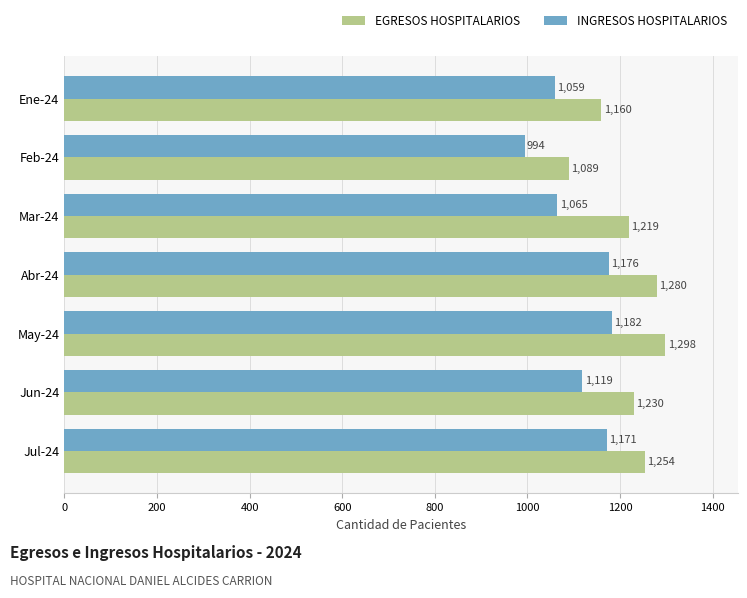

List the series in order of their overall mean, highest first.

EGRESOS HOSPITALARIOS, INGRESOS HOSPITALARIOS